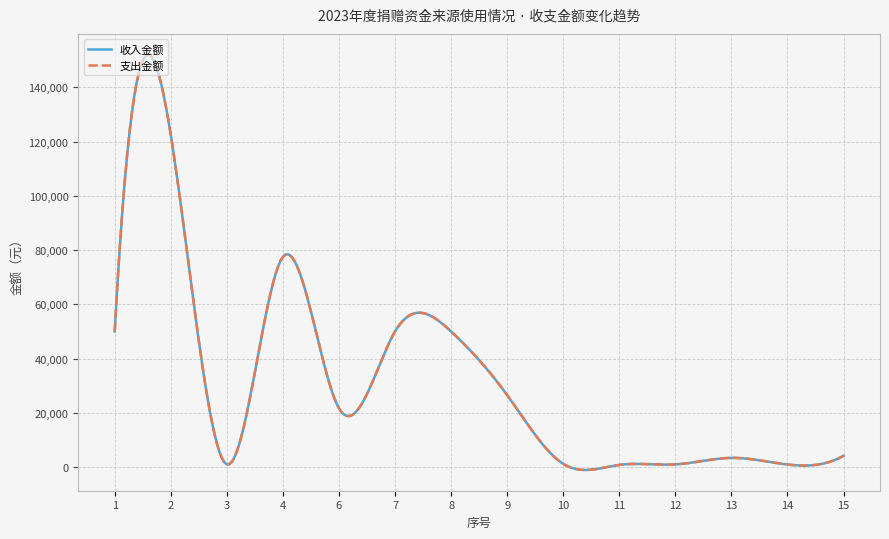

What is the difference between the maximum and minimum values in the 支出金额 series?

121665